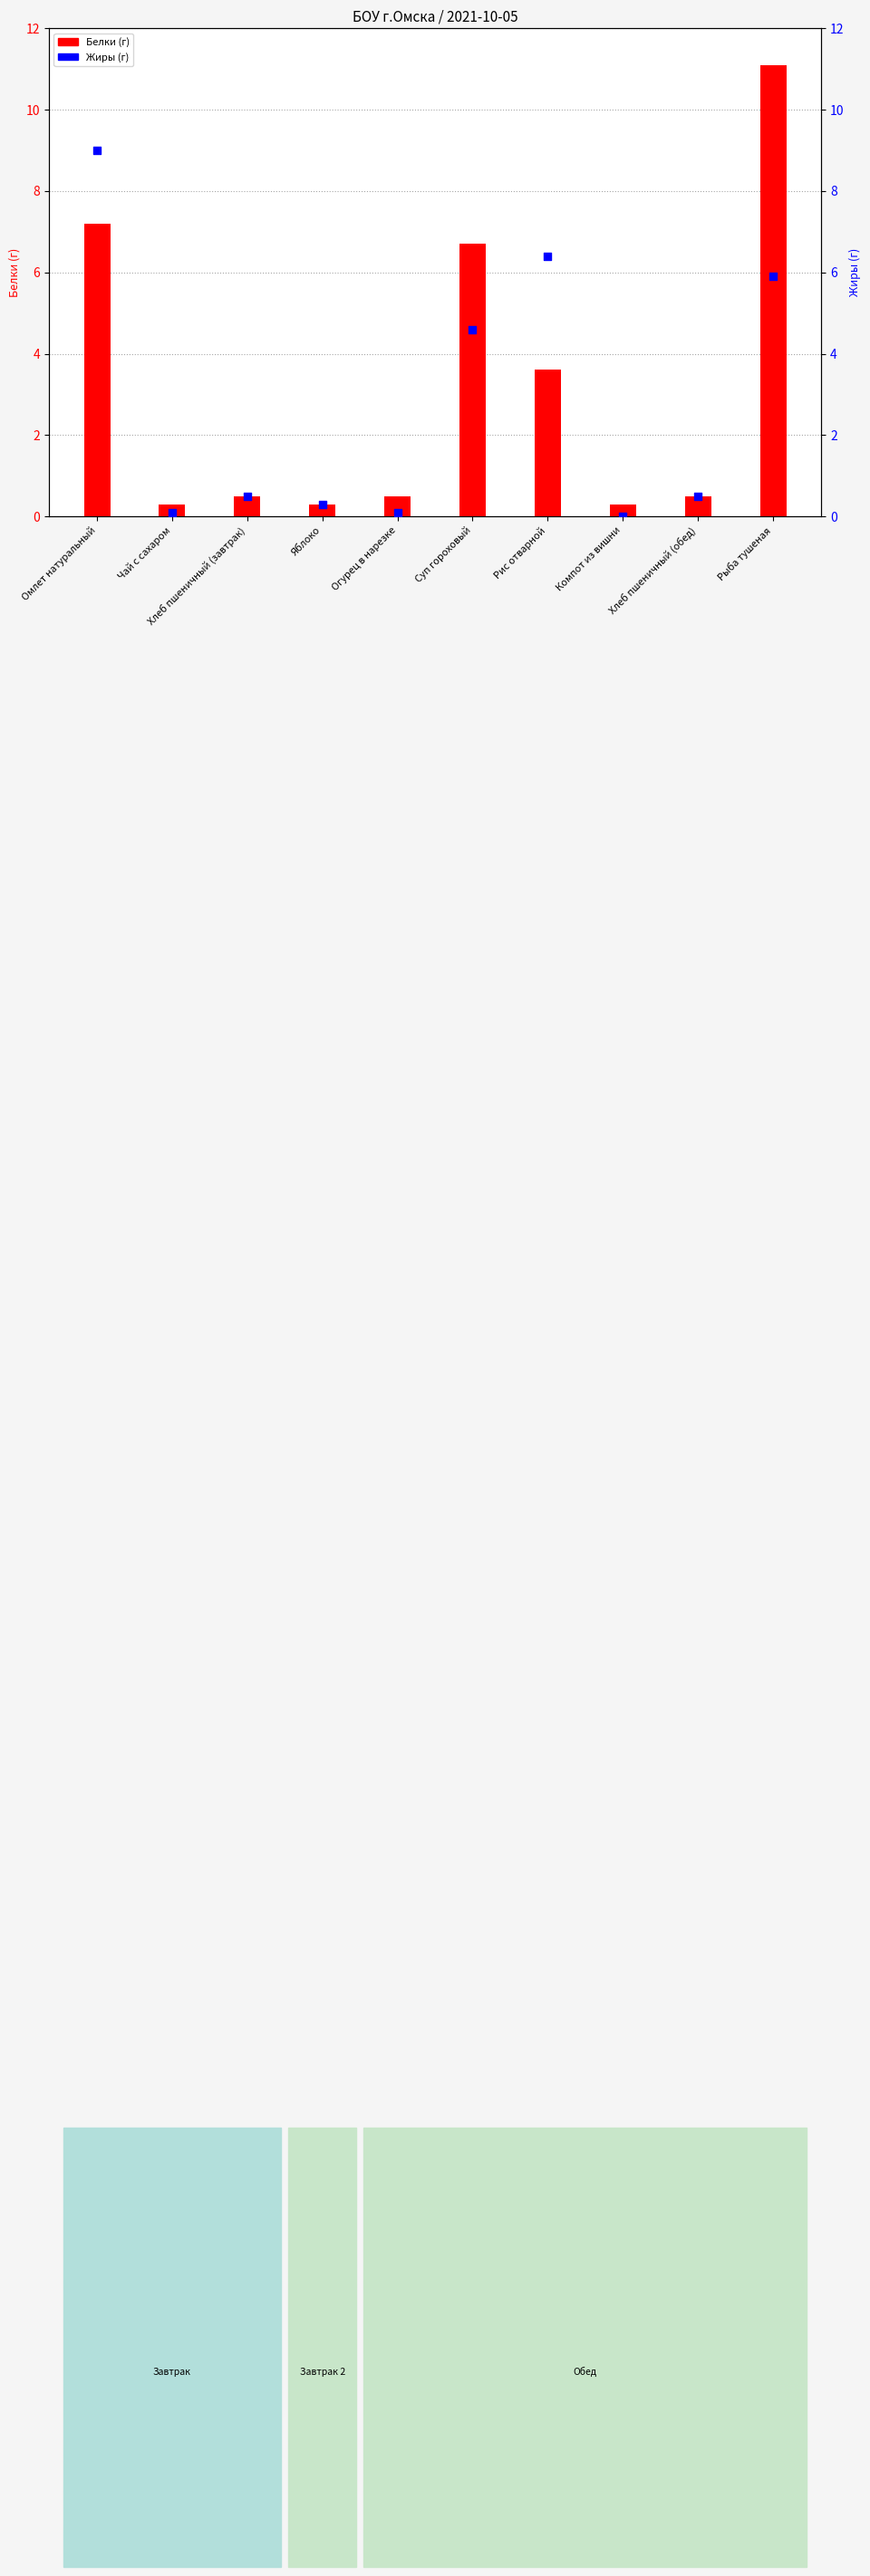

What are all the series names shown in the legend?

Белки, Жиры